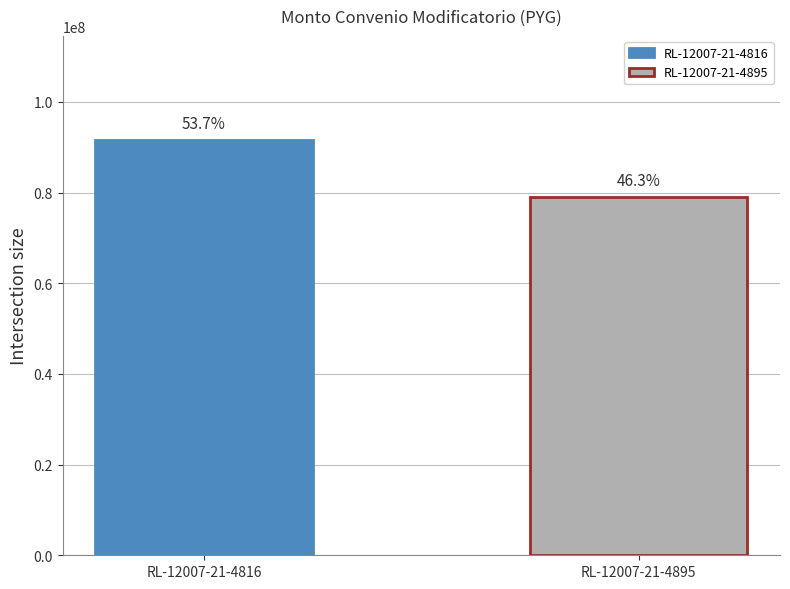

How many bars are there in total?

2